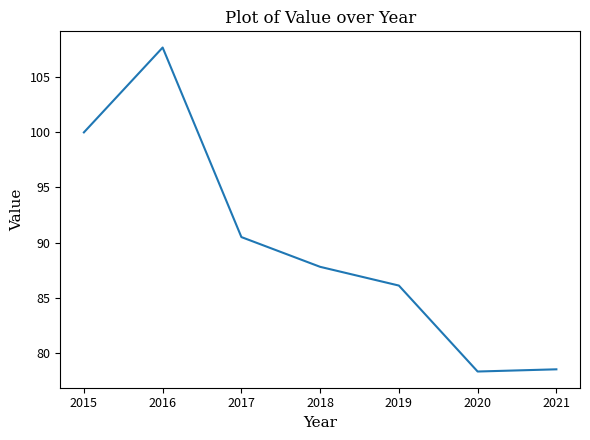

What is the difference between the values at 2018 and 2015?

12.2